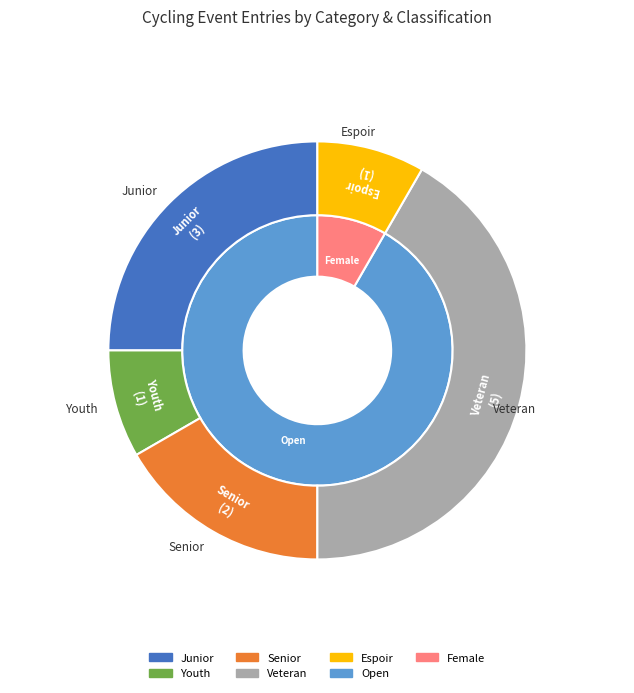

To the nearest percent, what is the difference between the Junior and Youth slice percentages?

17%